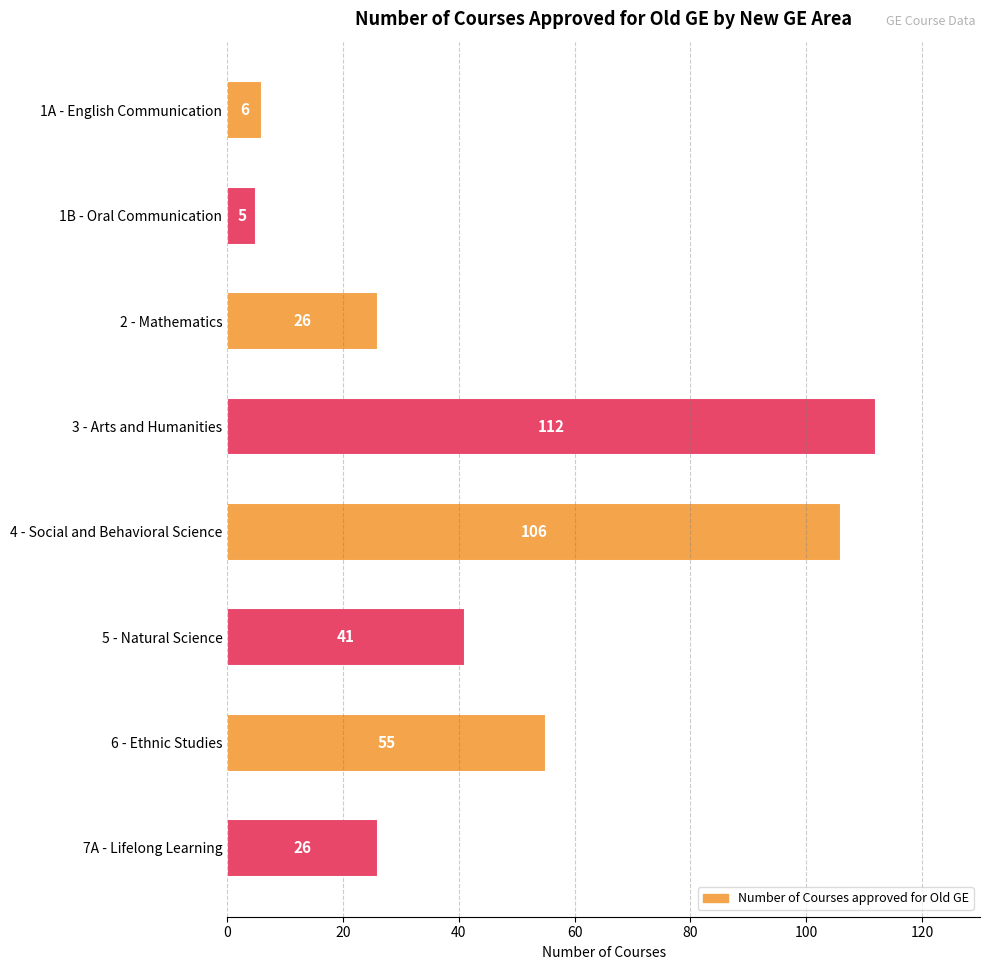

The value at 2 - Mathematics is 26. True or false?

True